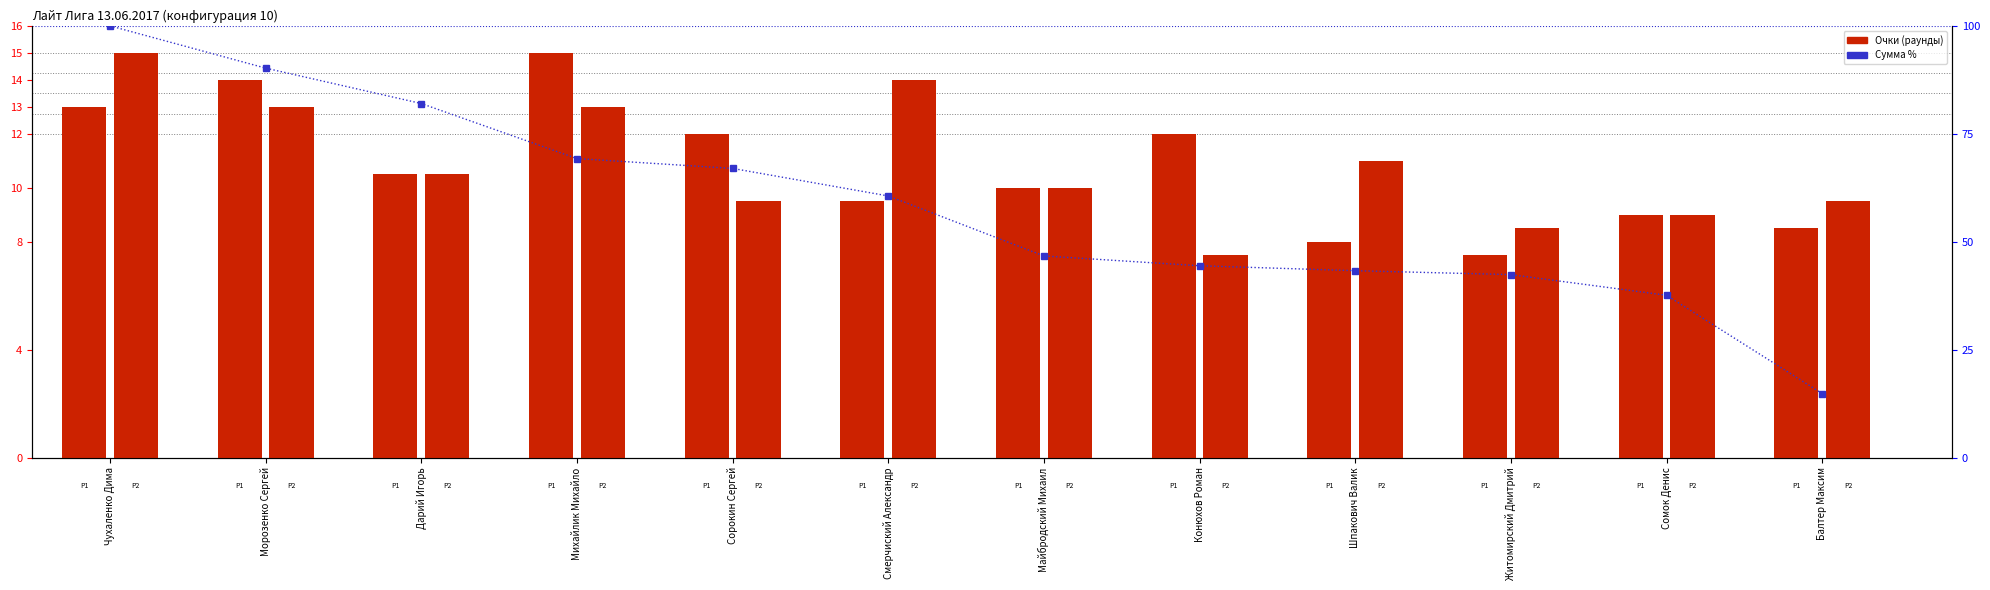

What is the approximate value of Сумма % at Дарий Игорь?

82.0